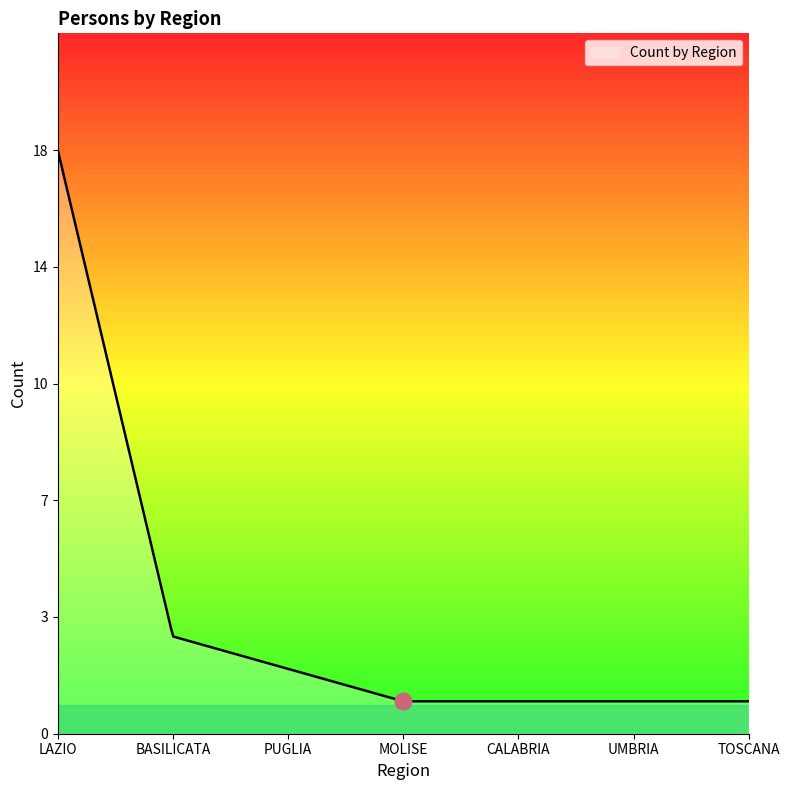

What is the value of the 2nd point from the left?

3